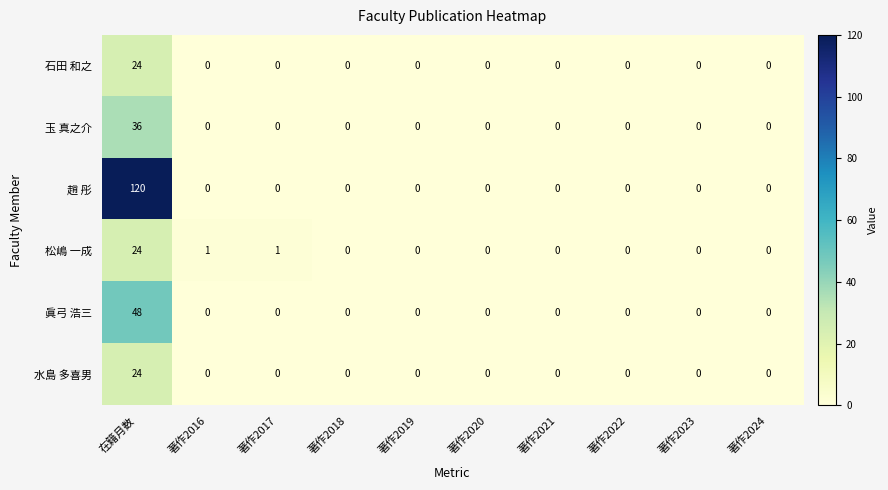

Count the number of data series in this chart.

6